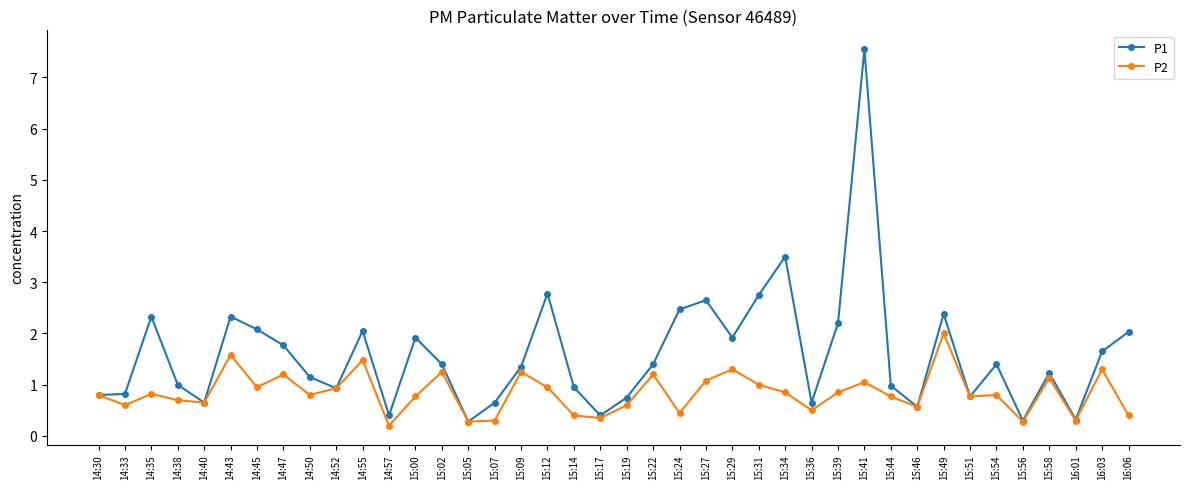

What is the lowest value of the P2 series?

0.2